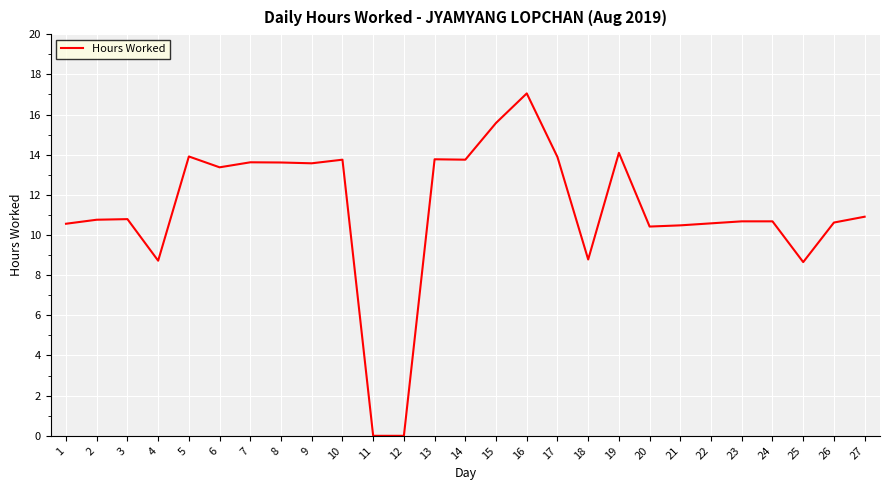

The chart shows a value of 13.9 at 5. True or false?

True